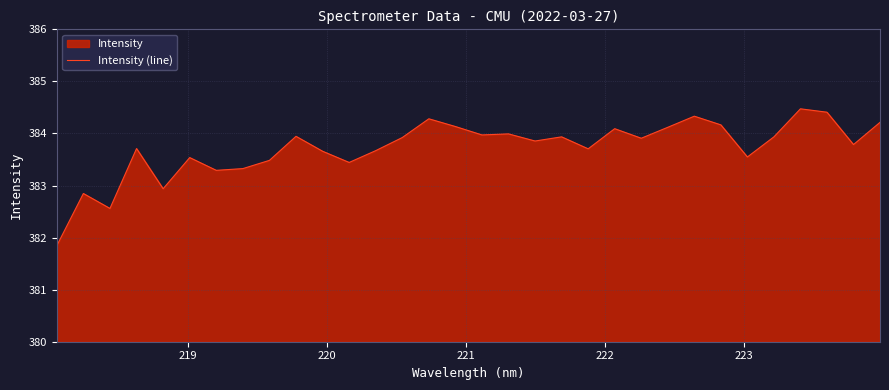

What is the value of the 26th point from the left?

384.2